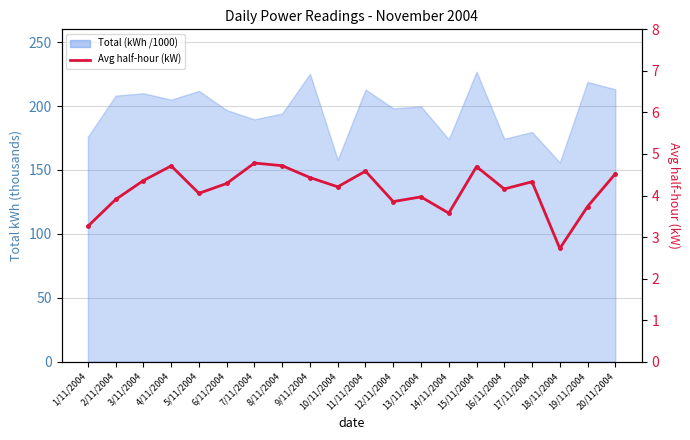

Reading left to right, list all the values displayed in this chart.

3.3	3.9	4.4	4.7	4.1	4.3	4.8	4.7	4.4	4.2	4.6	3.9	4.0	3.6	4.7	4.2	4.3	2.7	3.7	4.5